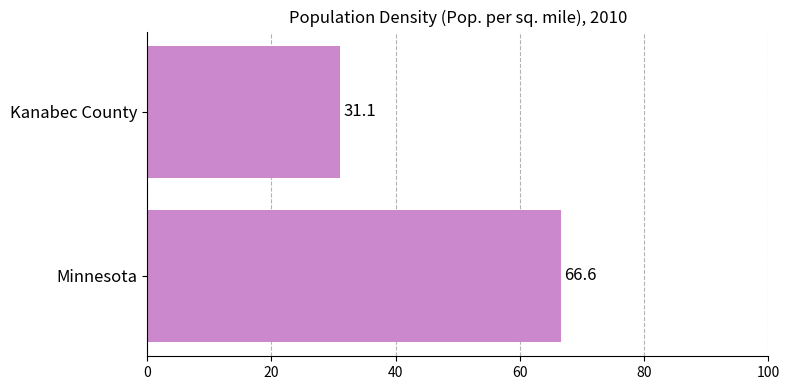

How many series are shown in this chart?

1